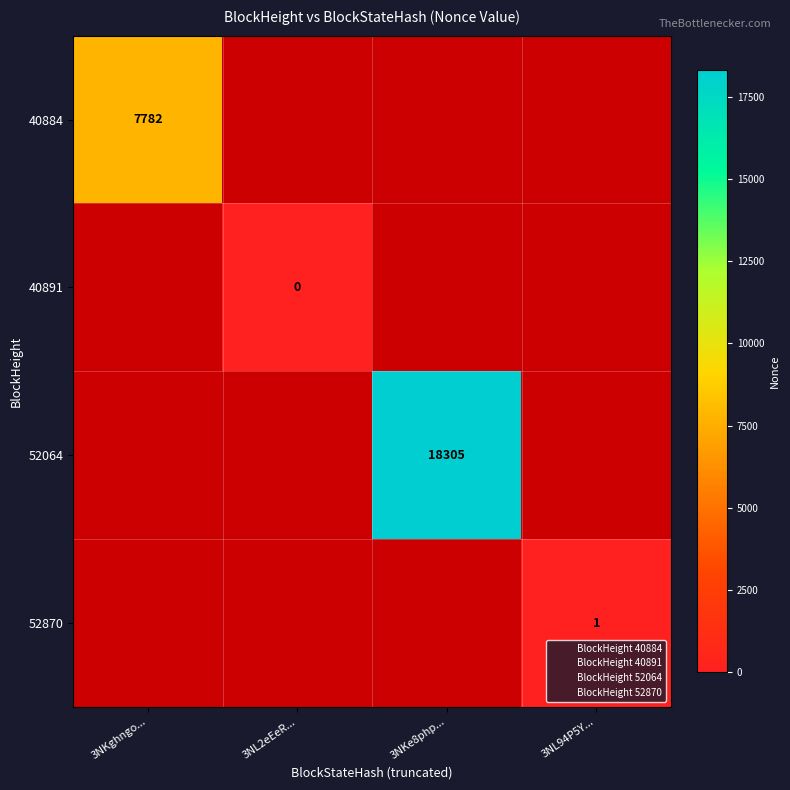

The 52870 series shows 1.8 at 3NL94P5Y.... True or false?

False